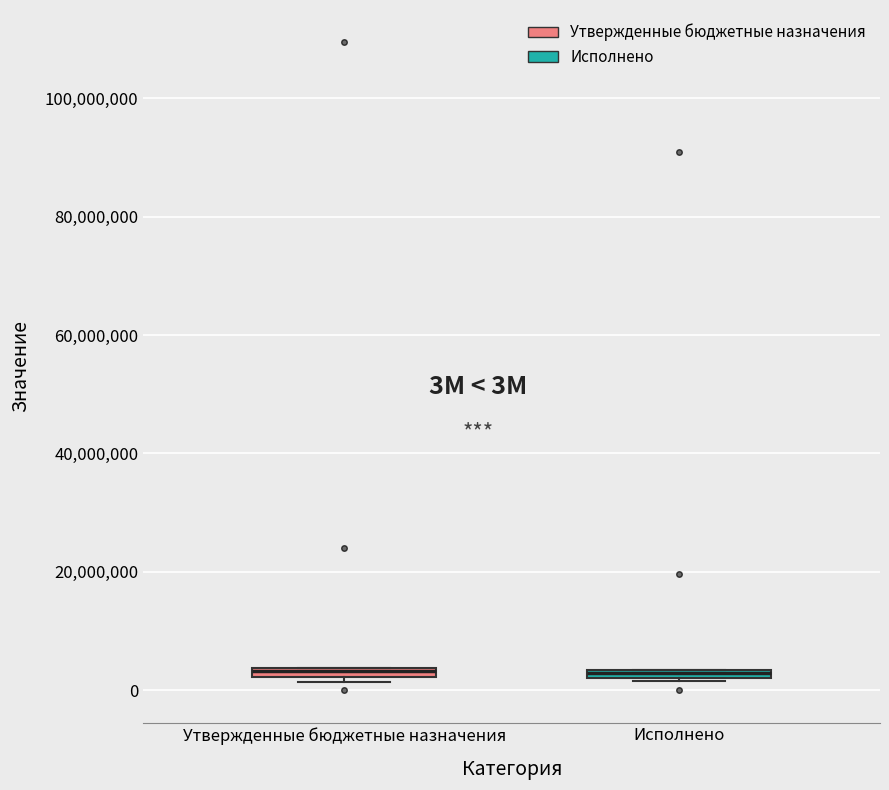

Where is the upper edge of the box for Утвержденные бюджетные назначения on the y-axis? The values are not printed on the chart, so give them approximately, as read against the axis.

4000000